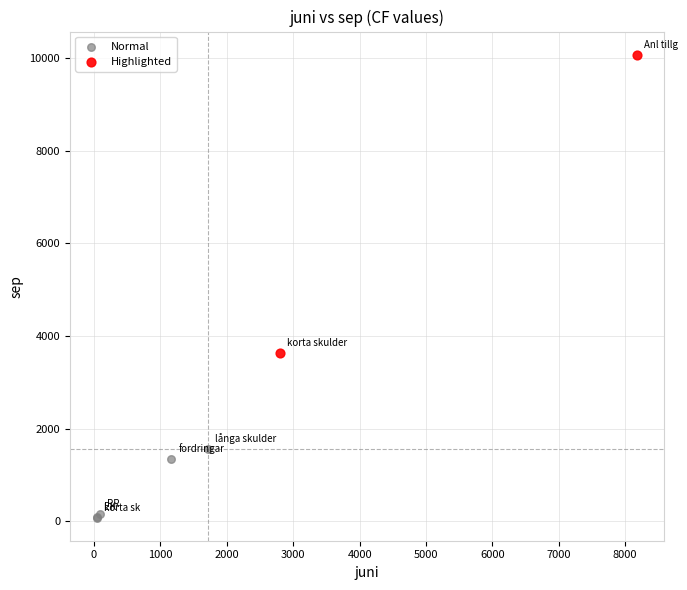

What are all the series names shown in the legend?

Normal, Highlighted